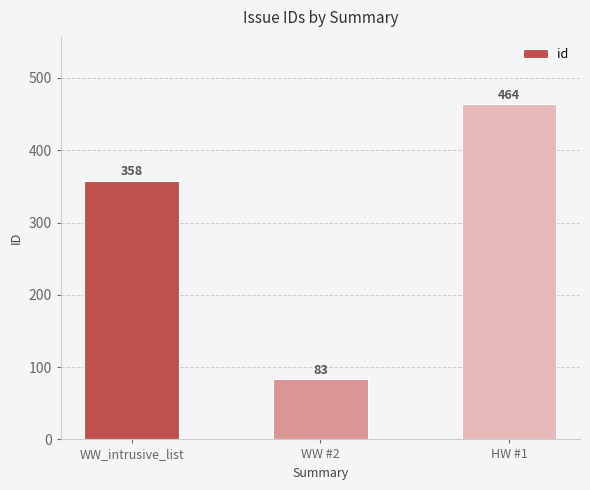

Reading right to left, transcribe all the data shown in this chart.

HW #1=464	WW #2=83	WW_intrusive_list=358